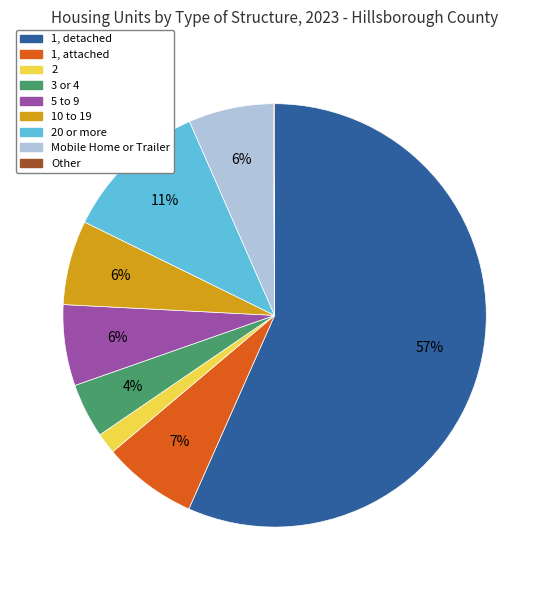

To the nearest percent, what is the average slice percentage?

11%